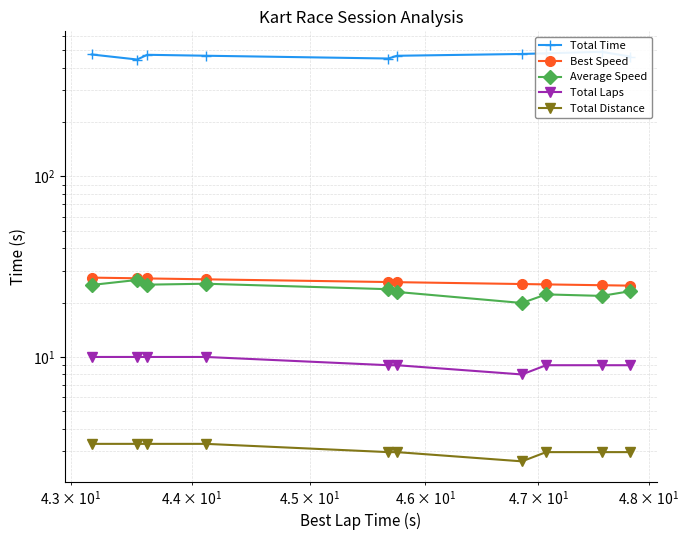

Is the value of Total Laps at $\mathdefault{10^{1}}$ greater than the value of Average Speed at $\mathdefault{10^{3}}$?

No